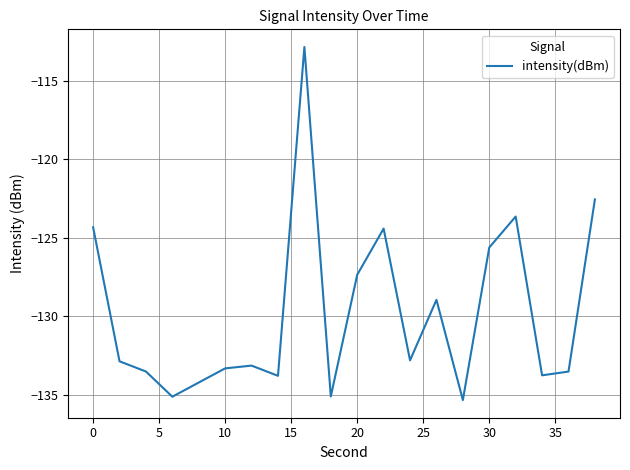

What is the average value?

-129.8